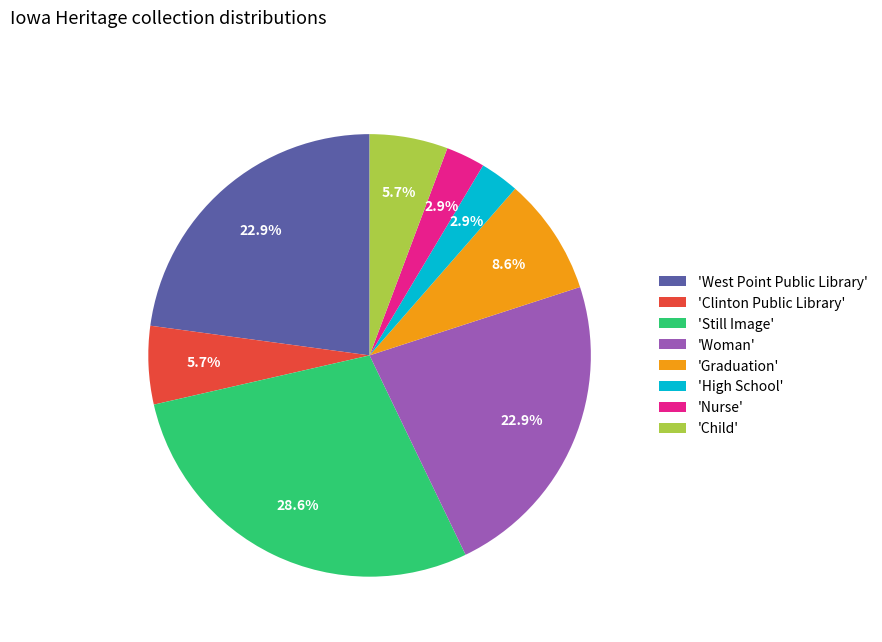

Does 'West Point Public Library' represent more than half of the total?

No